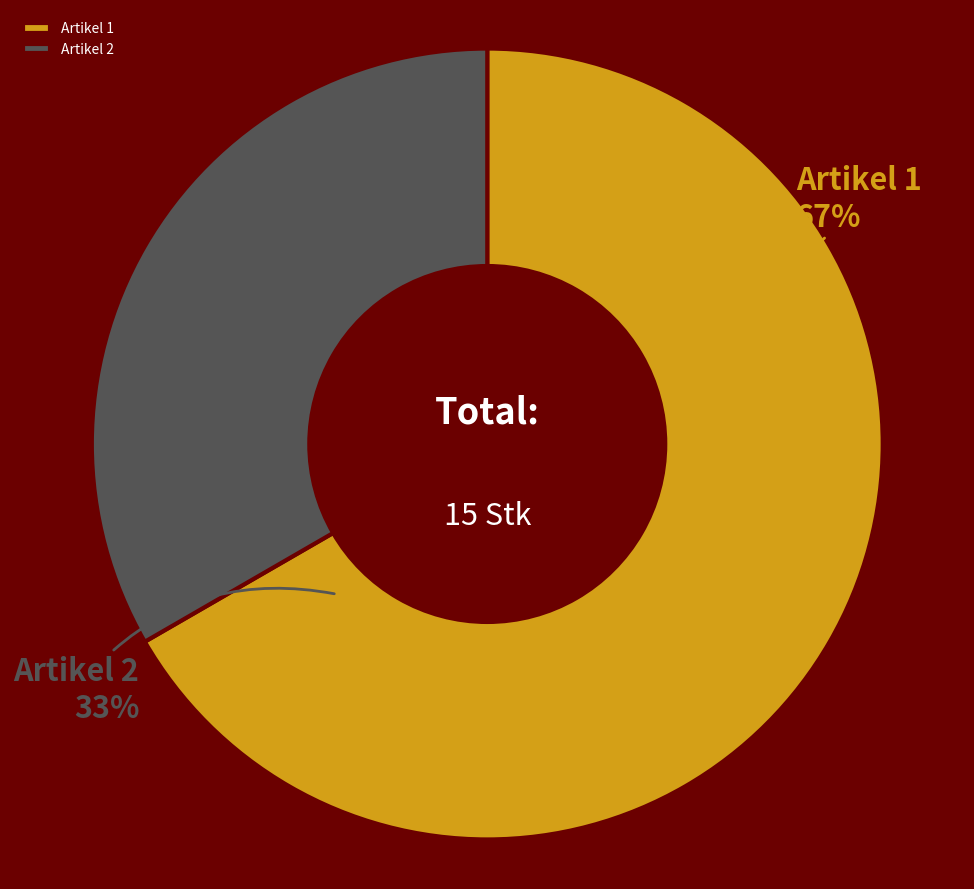

What percentage is the Artikel 1 slice, to the nearest percent?

67%